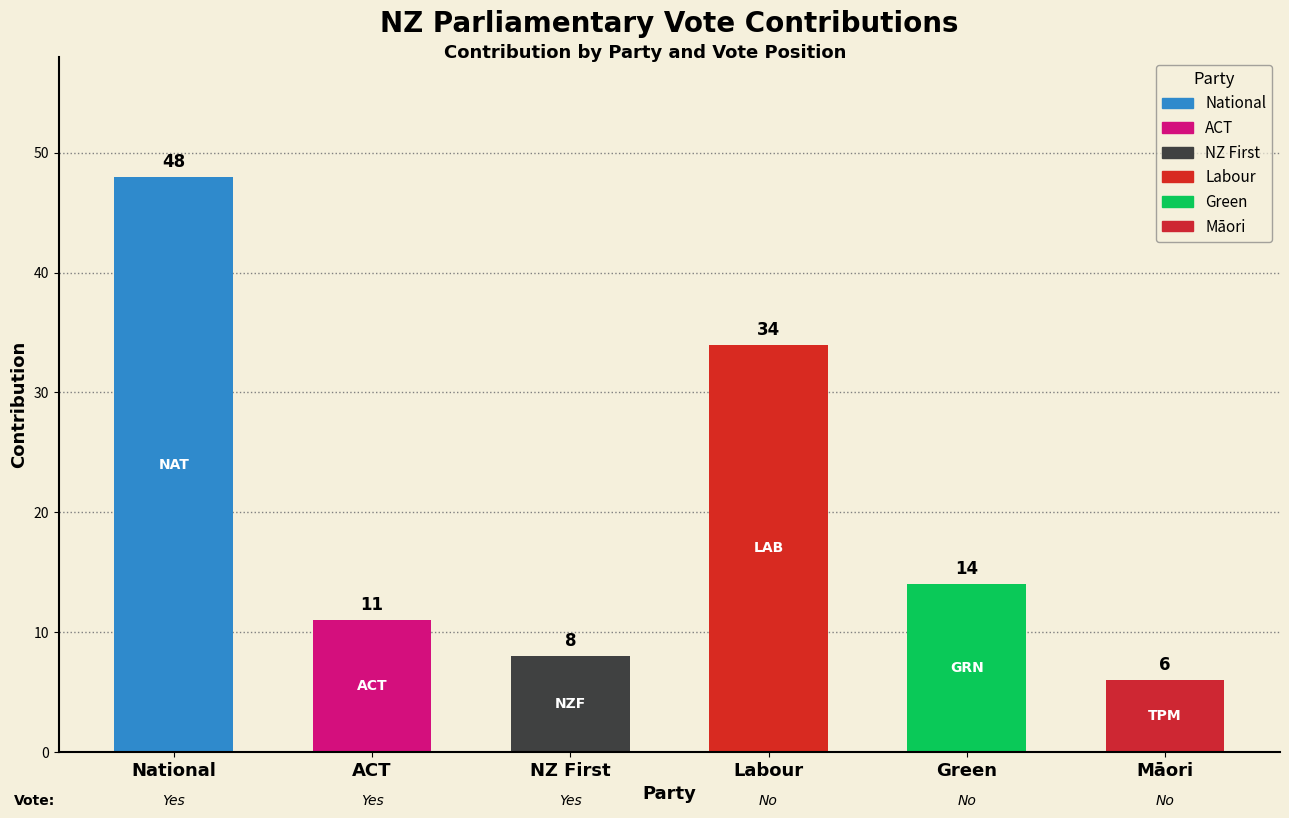

The value at National is 23. True or false?

False